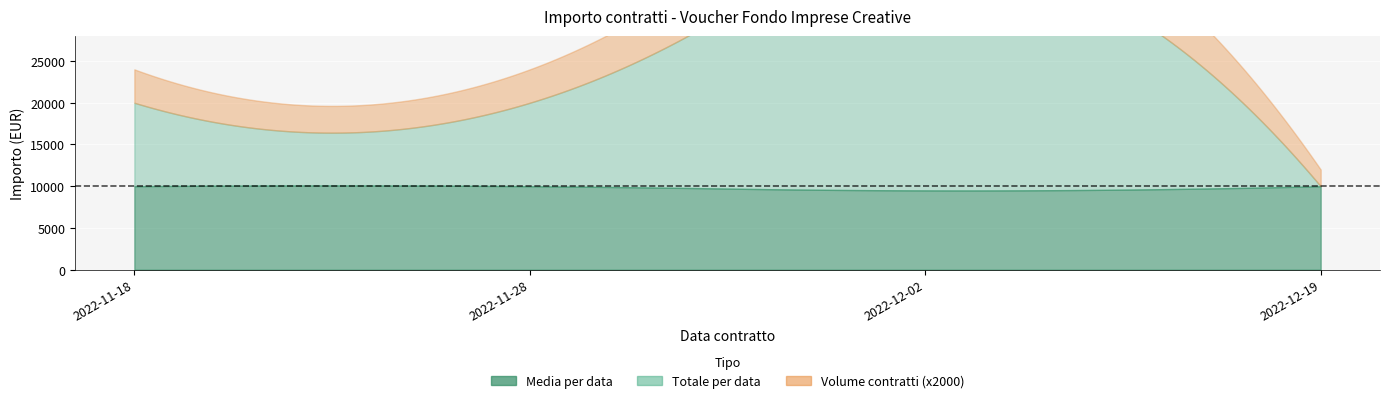

What is the value of the 5th point from the left?

10000